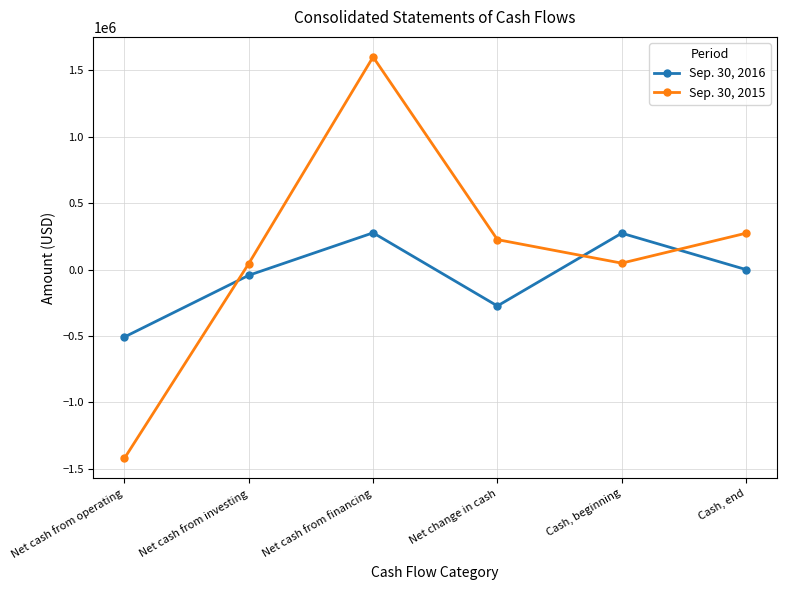

In Sep. 30, 2016, how many points are higher than both neighbors (excluding endpoints)?

2